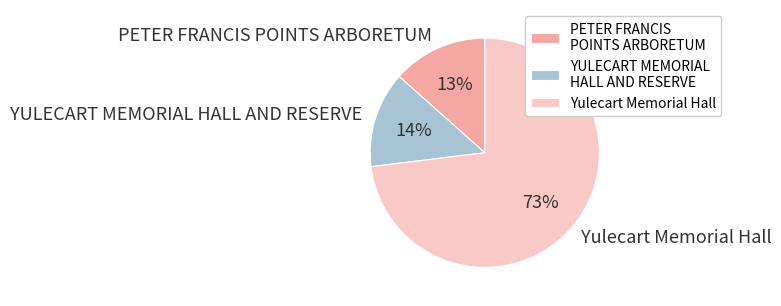

Is it true that PETER FRANCIS POINTS ARBORETUM is 22% of the pie?

False